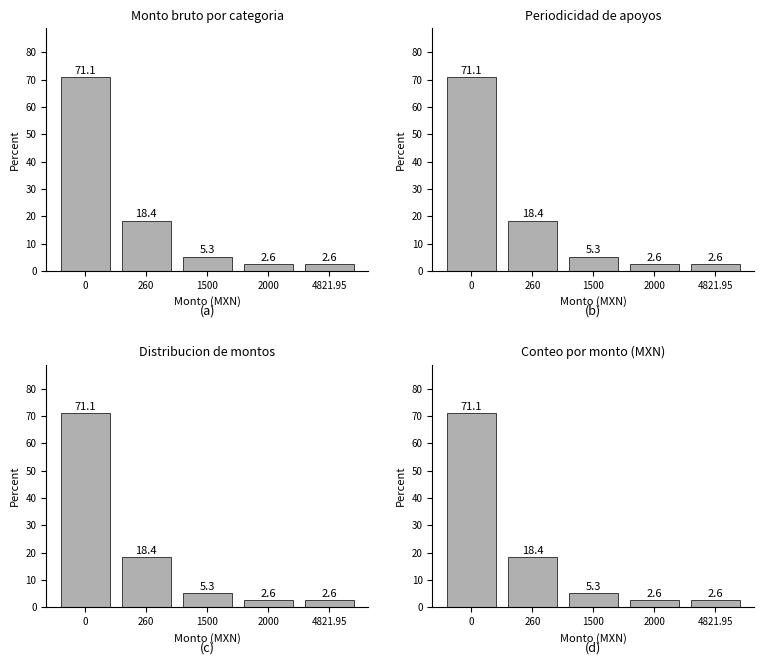

Is it true that the value at 2000 is 2.6?

True